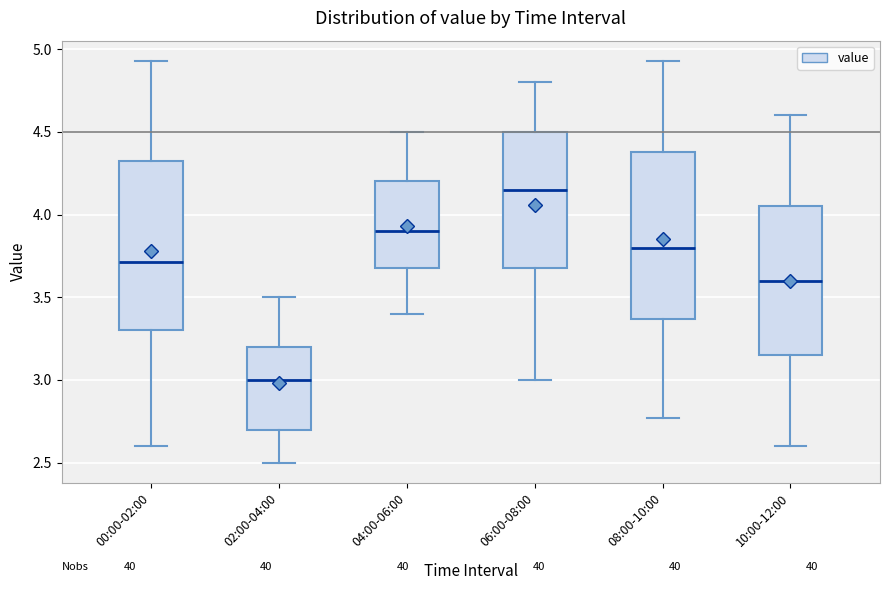

Which box's median line is the highest?

06:00-08:00